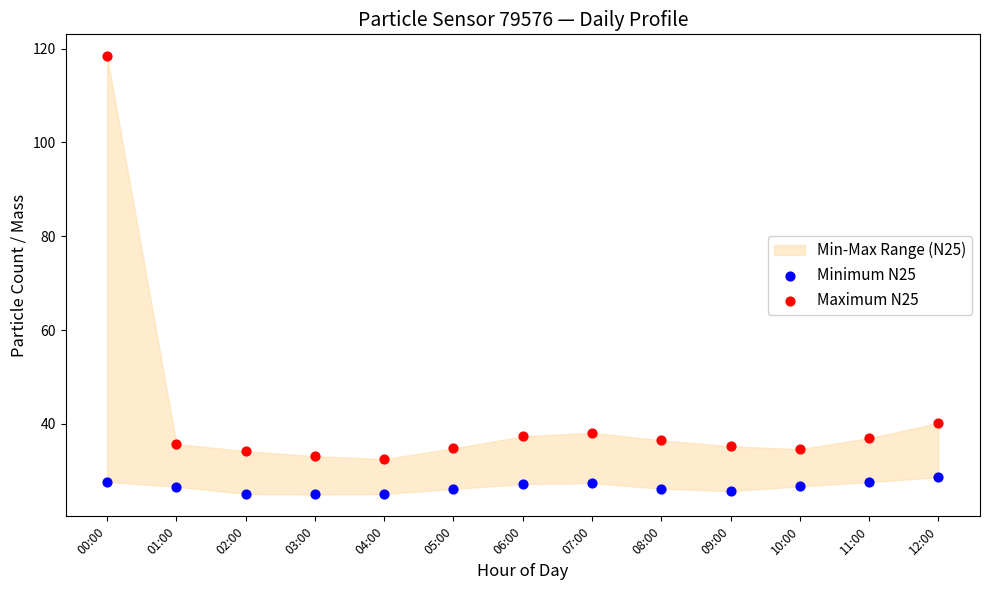

Which series reaches the maximum Y coordinate?

Maximum N25